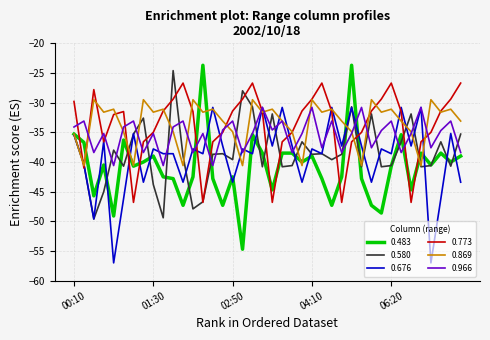

What is the smallest value displayed?

-57.0